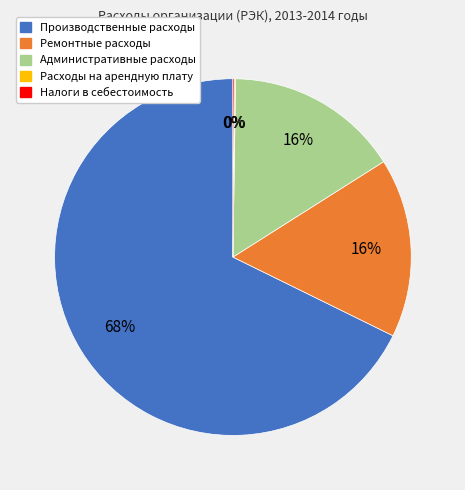

Which slice is the largest?

Производственные расходы